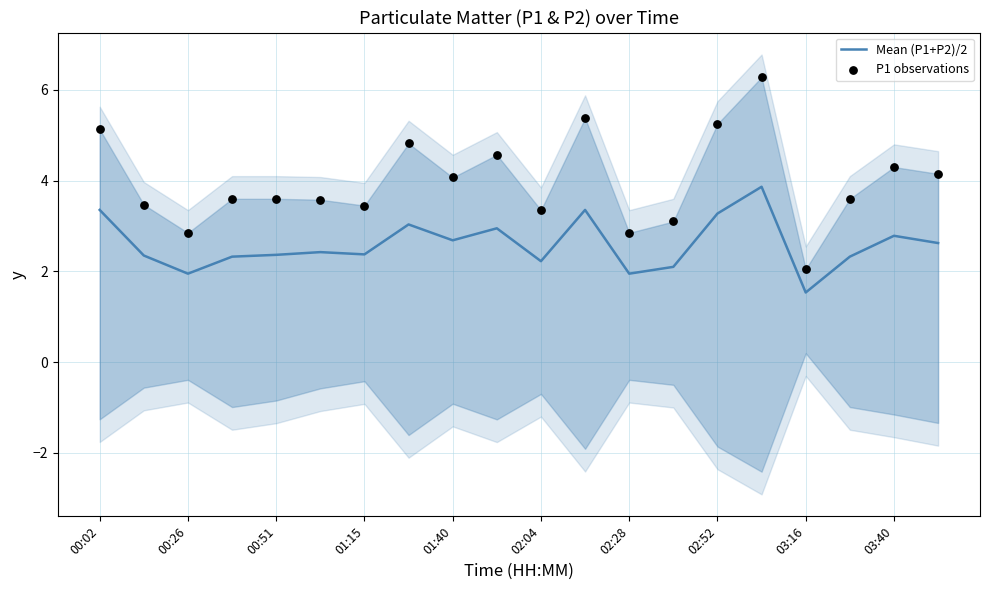

Which series has the largest Y range (max minus min)?

P1 observations